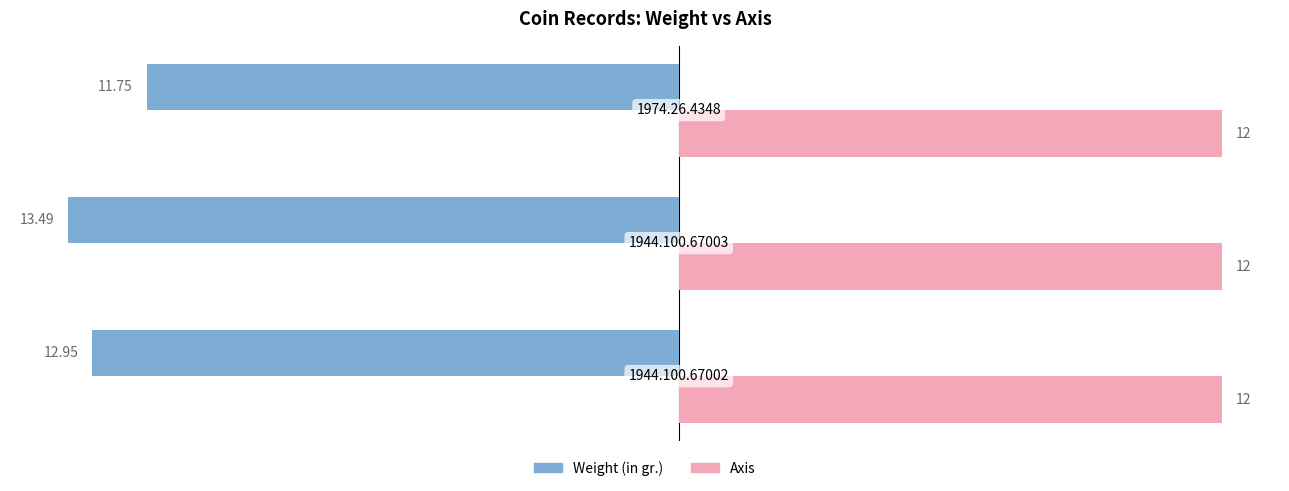

At how many categories does at least one series exceed -2?

3